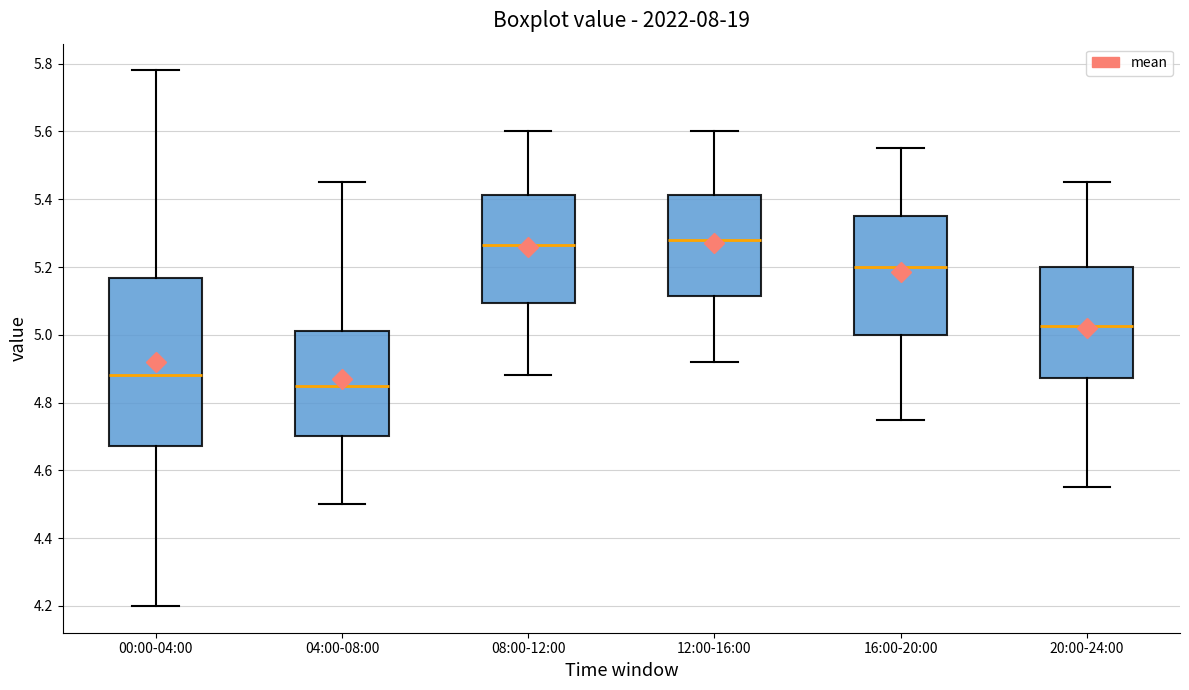

Which box's median line is the lowest?

04:00-08:00